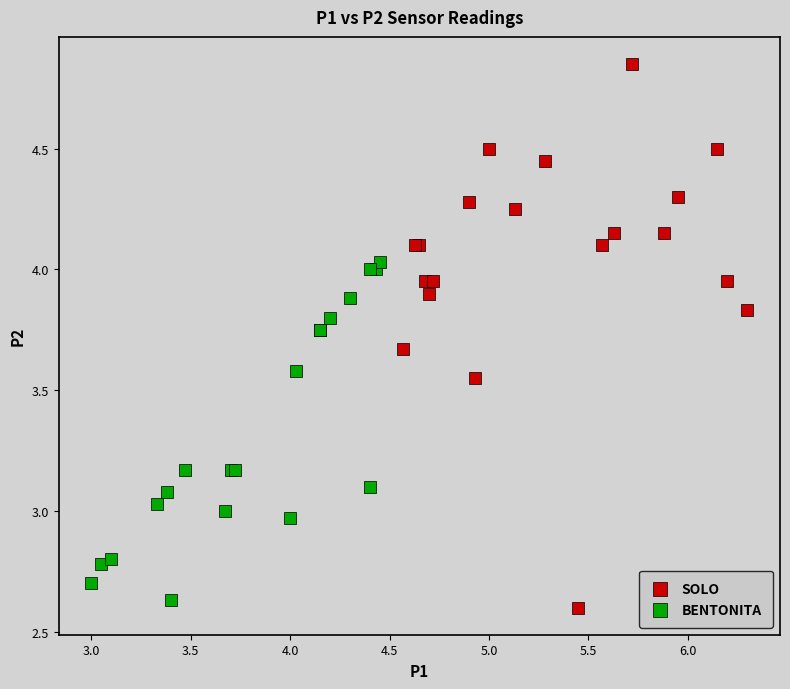

Which series has the widest spread of Y values?

SOLO